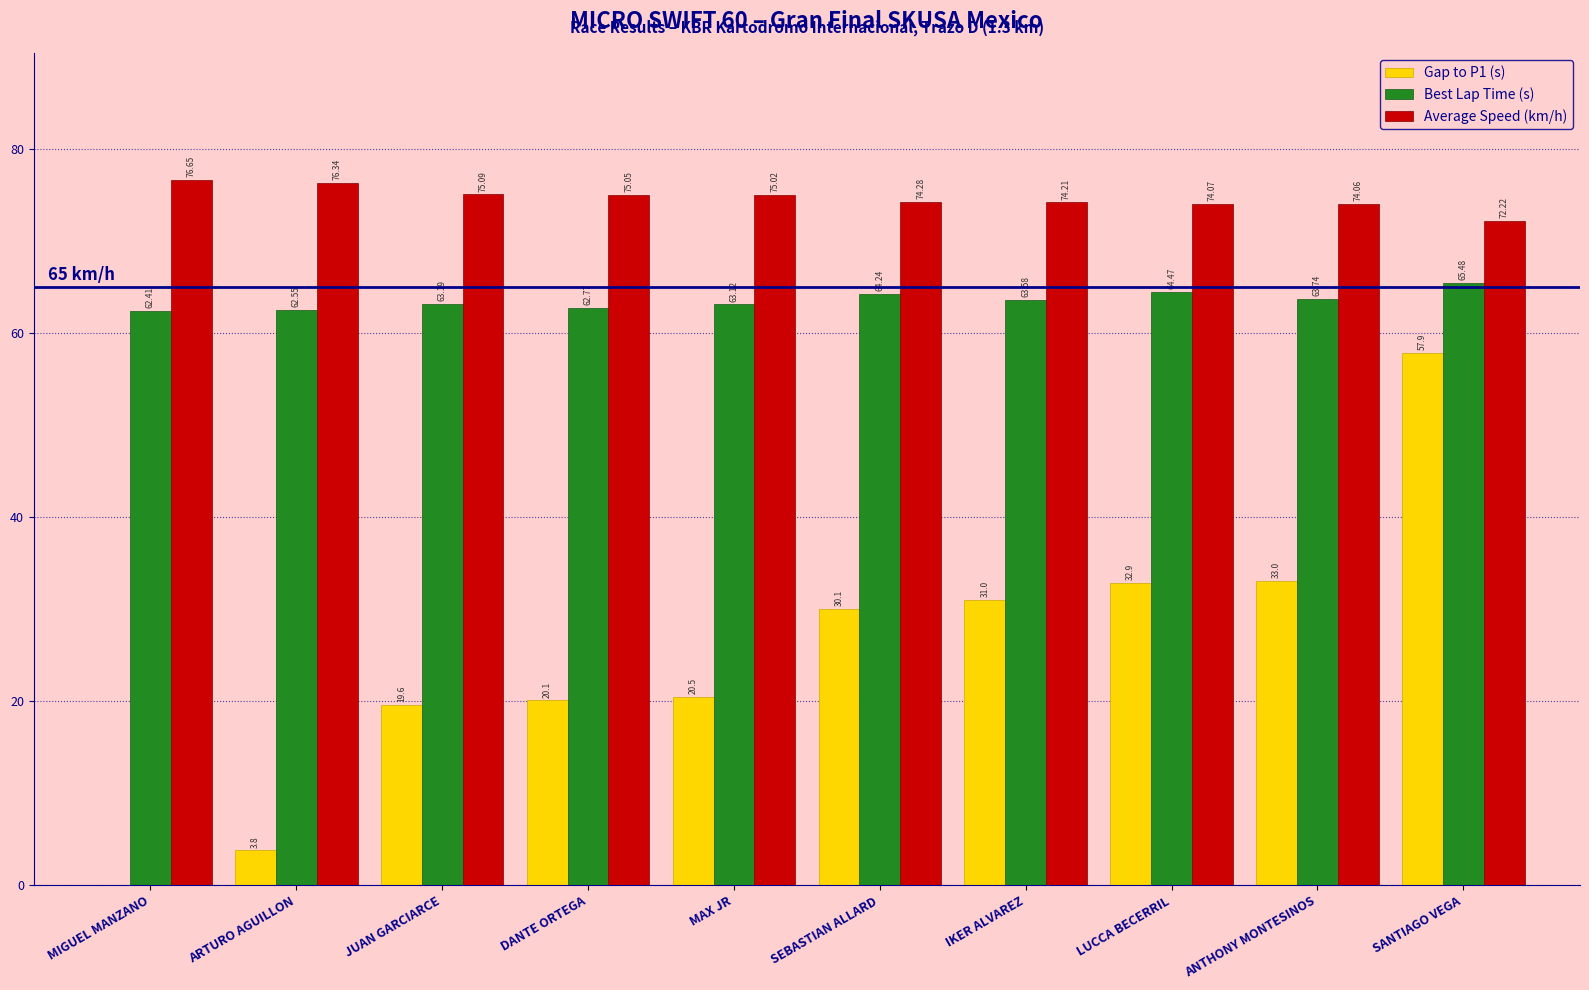

What is the average value of the Gap to P1 (s) series?

24.9